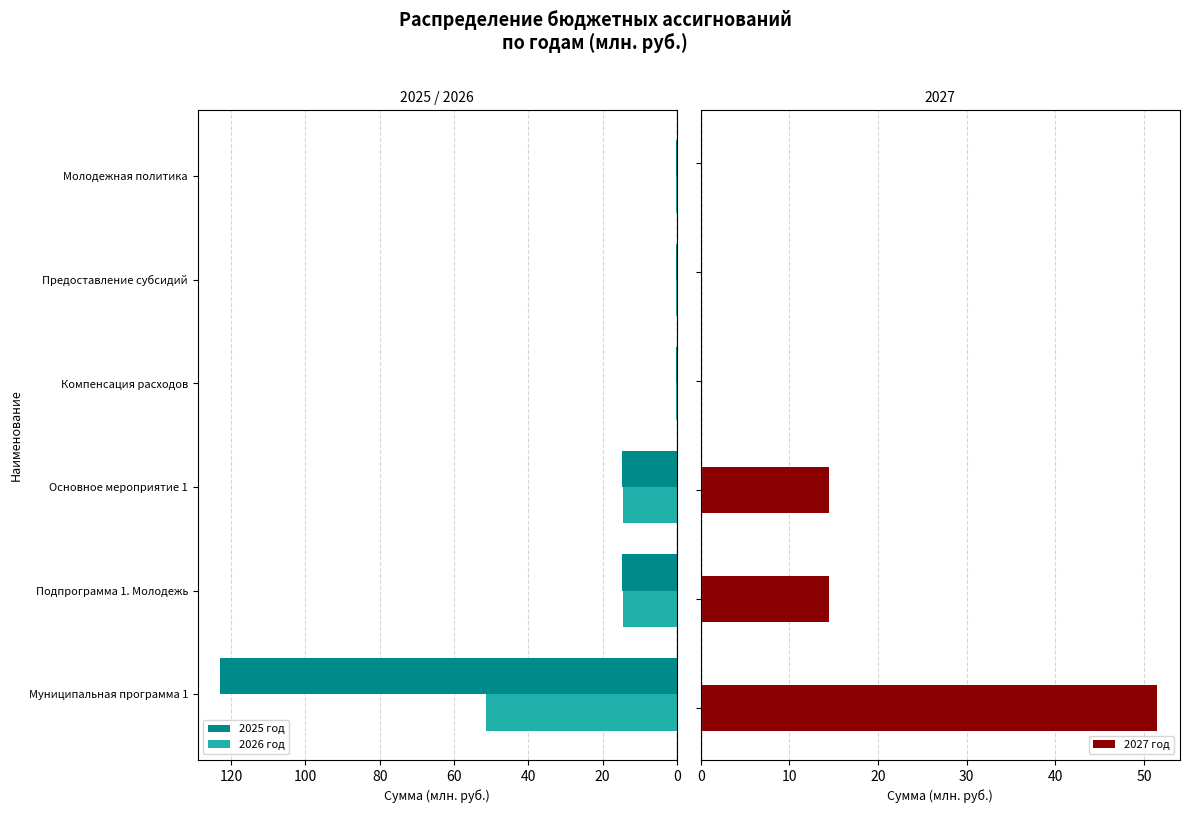

What is the difference between the maximum and second lowest values in the 2026 год series?

51.2